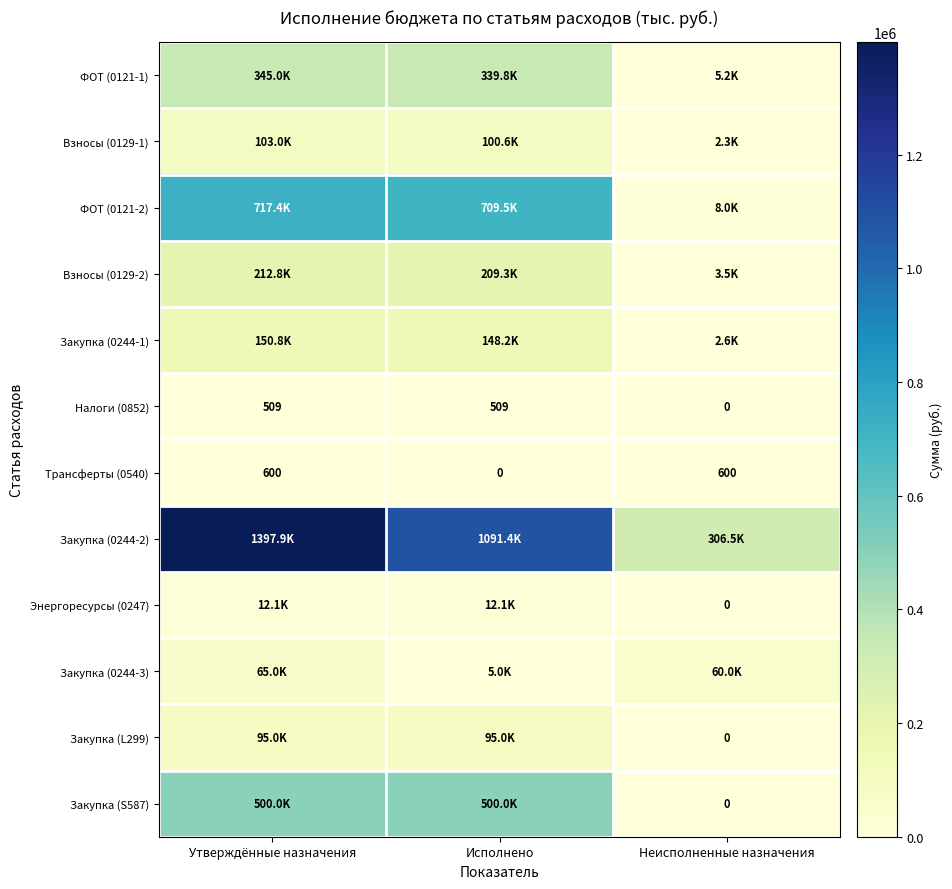

Where is Налоги (0852) nearest to the value 254?

Неисполненные назначения